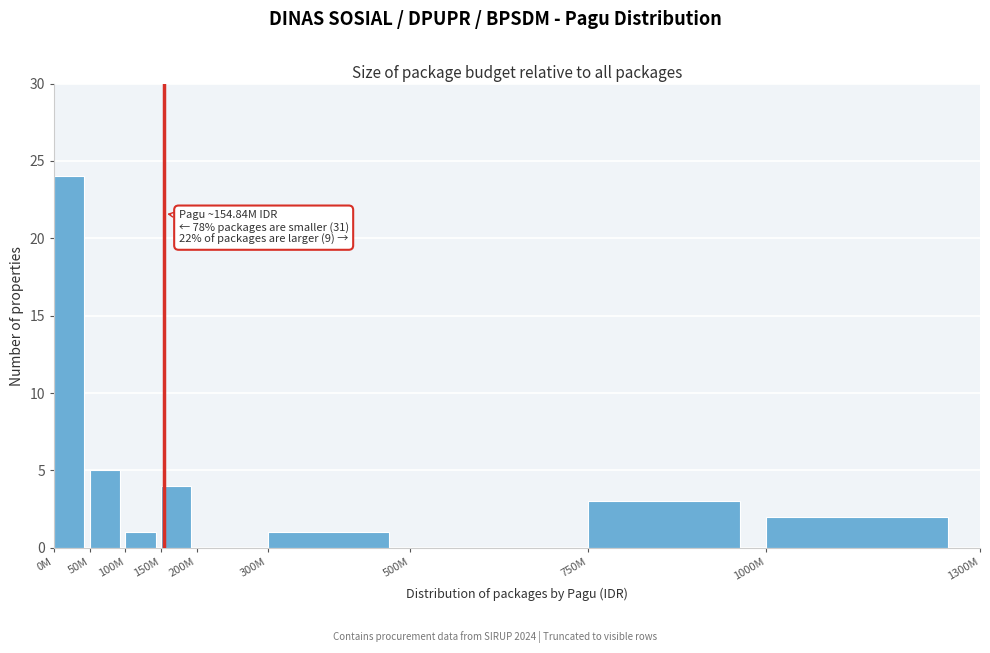

Reading left to right, list all the values displayed in this chart.

0M=24	50M=5	100M=1	150M=4	200M=0	300M=1	500M=0	750M=3	1000M=2